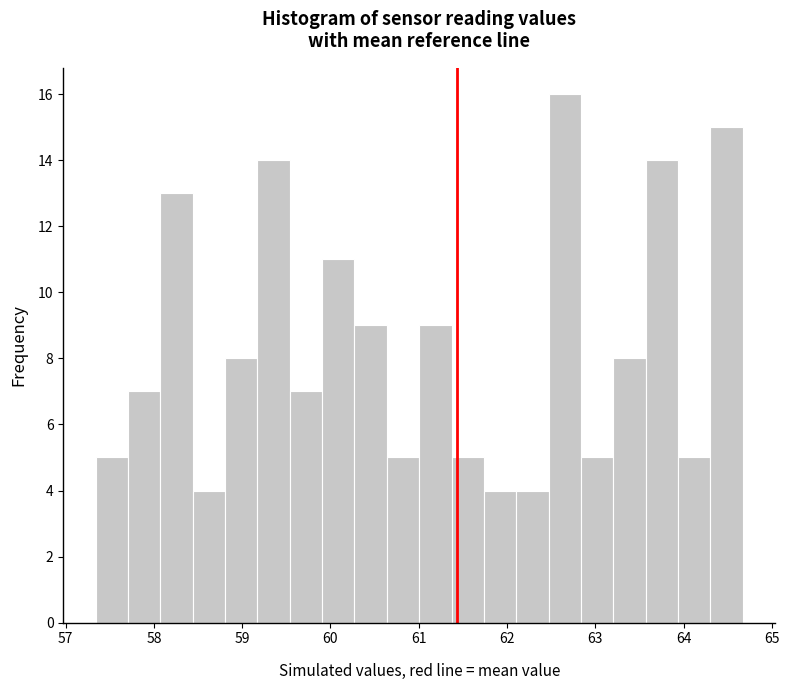

Around what value on the x-axis is the tallest bar? Give the approximate position of its centre, as read against the axis.

62.7